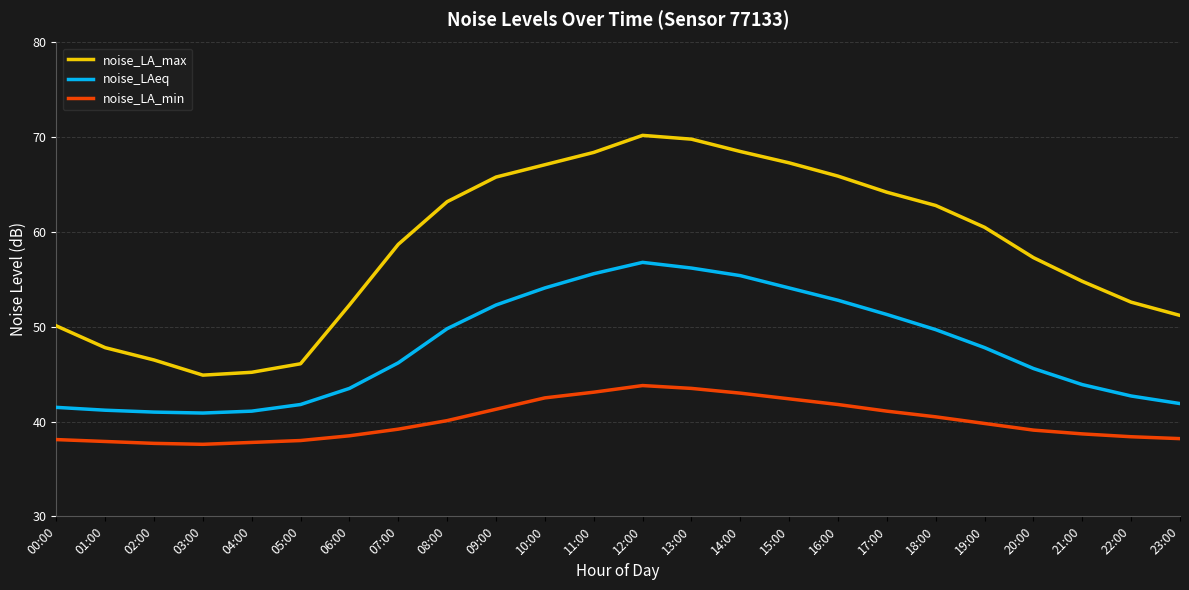

What is the difference between the noise_LA_max values at 03:00 and 10:00?

22.2